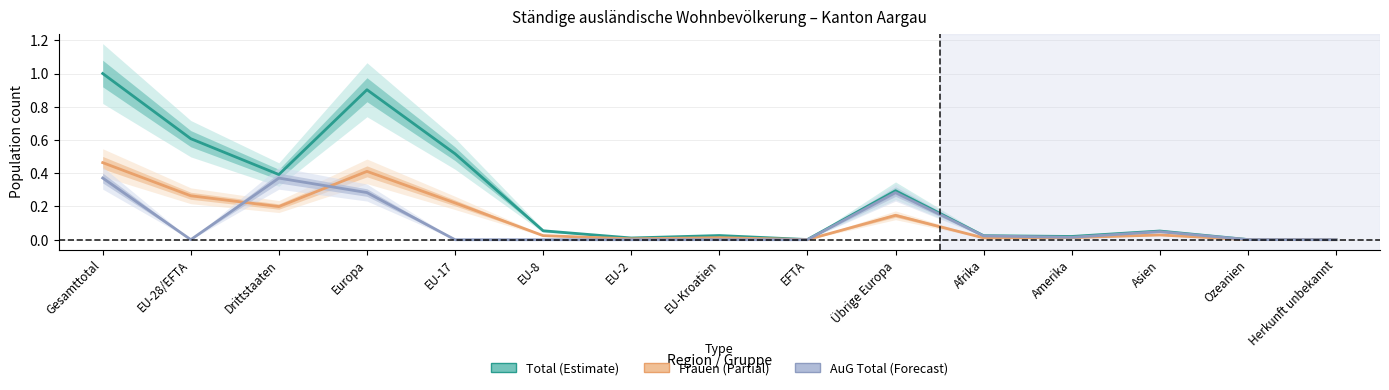

What is the difference between the maximum and minimum values in the AuG Total series?

0.4